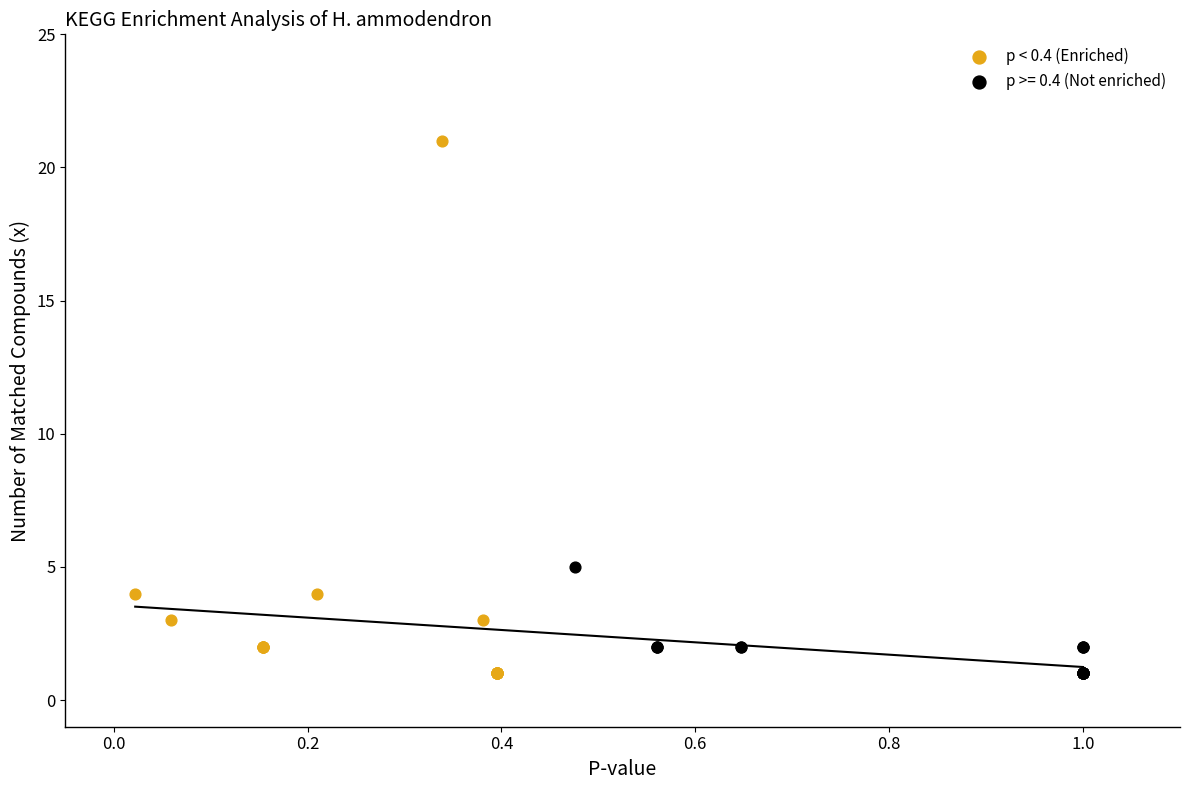

Which series reaches the maximum Y coordinate?

p < 0.4 (Enriched)